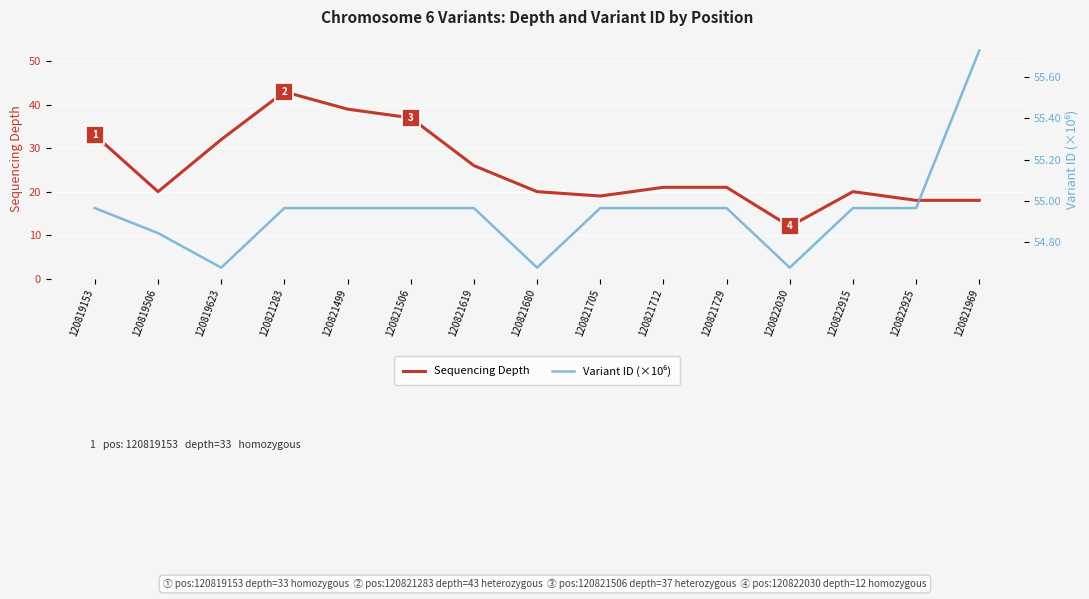

What is the difference between the maximum and minimum values in the Variant ID (×10⁶) series?

1.0